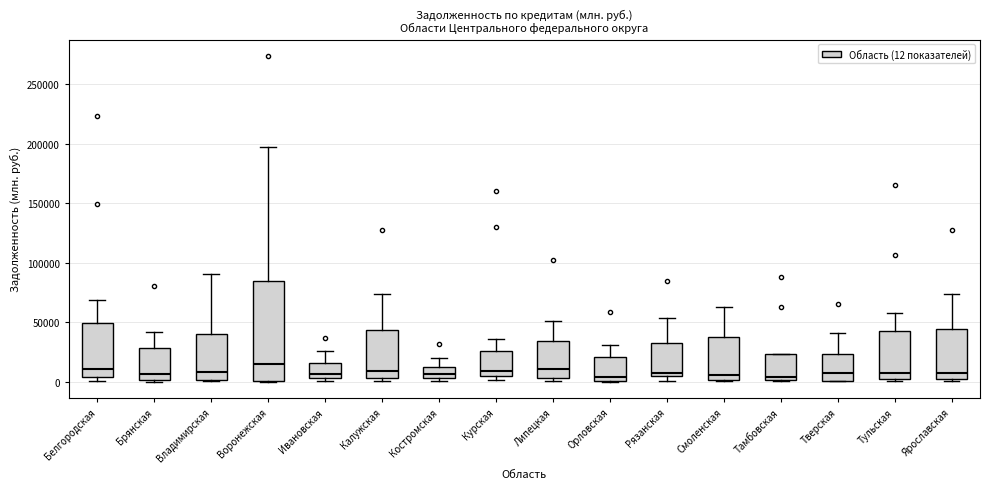

Reading left to right, transcribe this box plot: for each box, give where its median line is, the range the box spans, and where its two whiskers end, as read against the y-axis. The values are not printed on the chart, so give them approximately, as read against the axis.

Белгородская: median 10000, box 5000 to 50000, whiskers 0 to 70000
Брянская: median 5000, box 0 to 30000, whiskers 0 to 40000
Владимирская: median 10000, box 0 to 40000, whiskers 0 to 90000
Воронежская: median 15000, box 0 to 85000, whiskers 0 to 195000
Ивановская: median 5000 (just above the box's lower edge), box 5000 to 15000, whiskers 0 to 25000
Калужская: median 10000, box 5000 to 45000, whiskers 0 to 75000
Костромская: median 5000 (just above the box's lower edge), box 5000 to 15000, whiskers 0 to 20000
Курская: median 10000, box 5000 to 25000, whiskers 0 to 35000
Липецкая: median 10000, box 5000 to 35000, whiskers 0 to 50000
Орловская: median 5000, box 0 to 20000, whiskers 0 to 30000
Рязанская: median 5000 (just above the box's lower edge), box 5000 to 35000, whiskers 0 to 55000
Смоленская: median 5000, box 0 to 35000, whiskers 0 to 65000
Тамбовская: median 5000, box 0 to 25000, whiskers 0 (just below the box's lower edge) to 25000
Тверская: median 5000, box 0 to 25000, whiskers 0 to 40000
Тульская: median 5000, box 0 to 45000, whiskers 0 (just below the box's lower edge) to 55000
Ярославская: median 5000, box 0 to 45000, whiskers 0 (just below the box's lower edge) to 75000